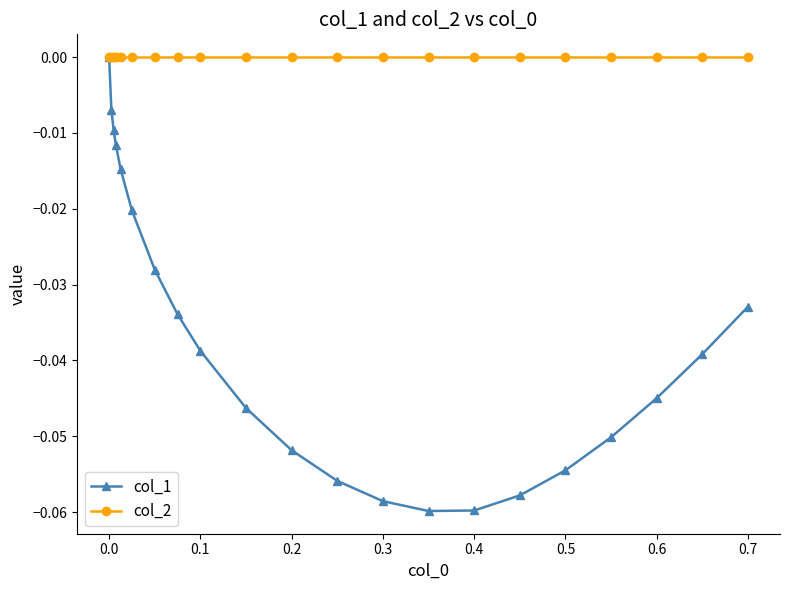

List the series in order of their overall mean, highest first.

col_2, col_1